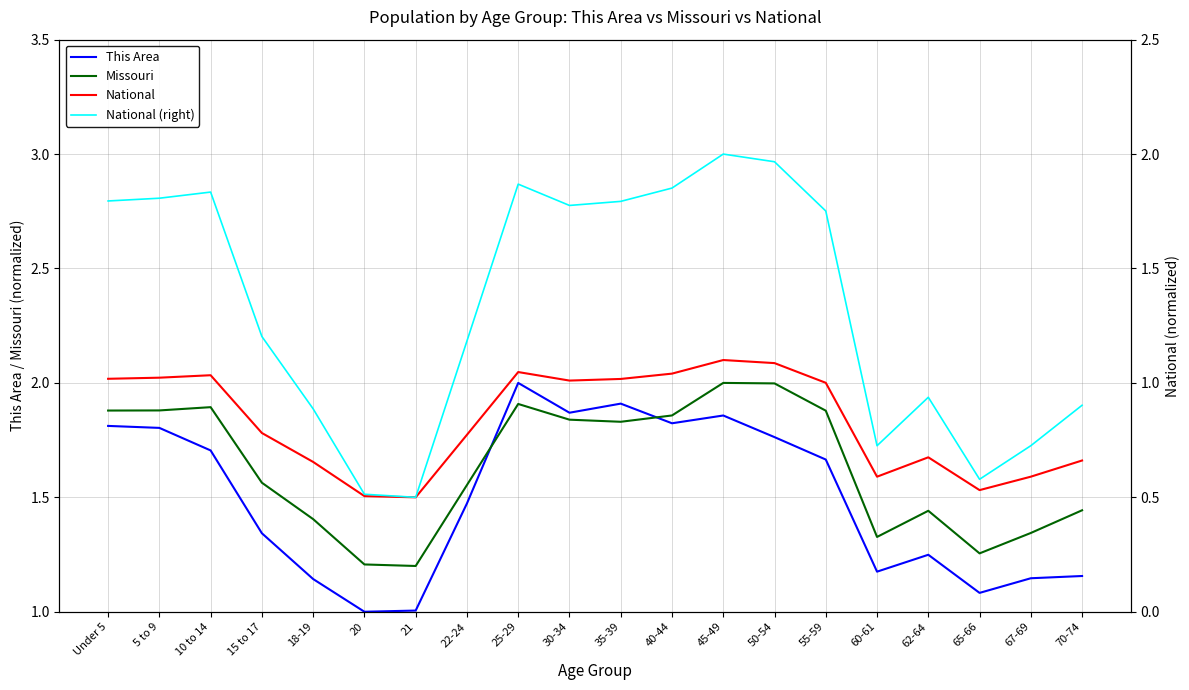

True or false: Missouri and National (right) cross at least once.

False